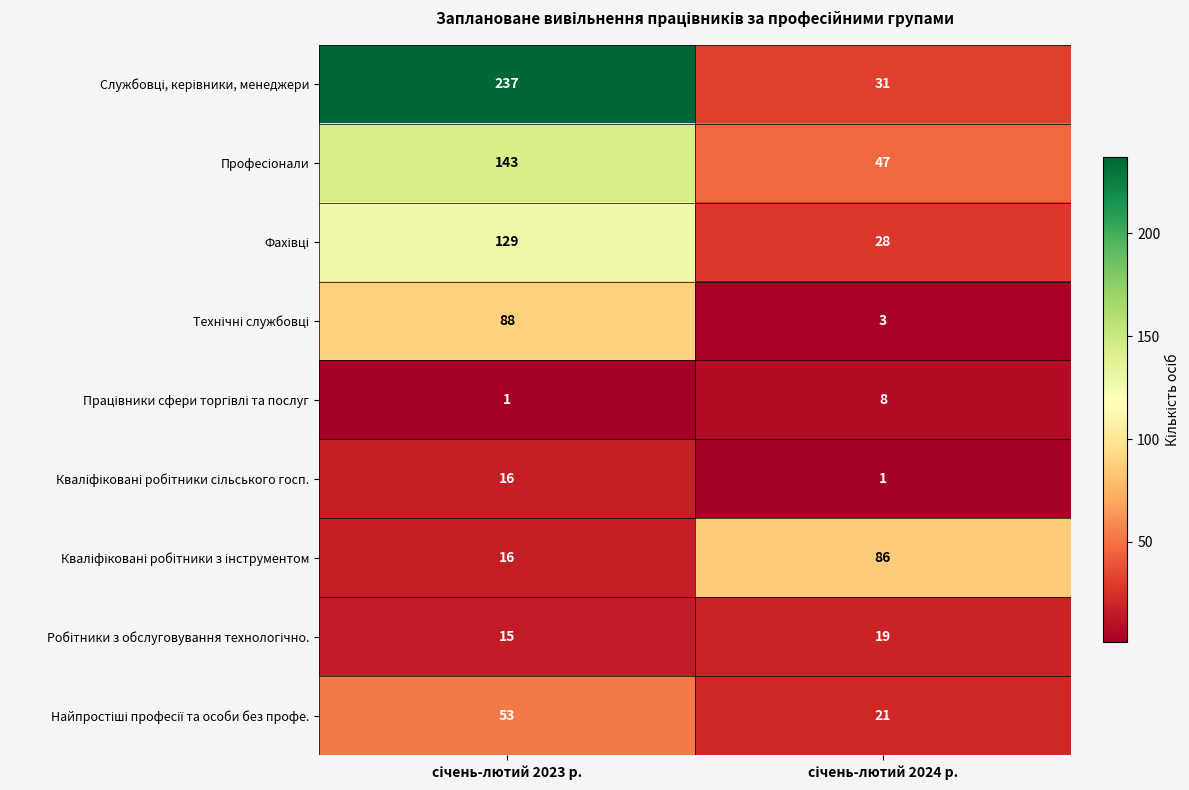

What is the greatest value displayed?

237